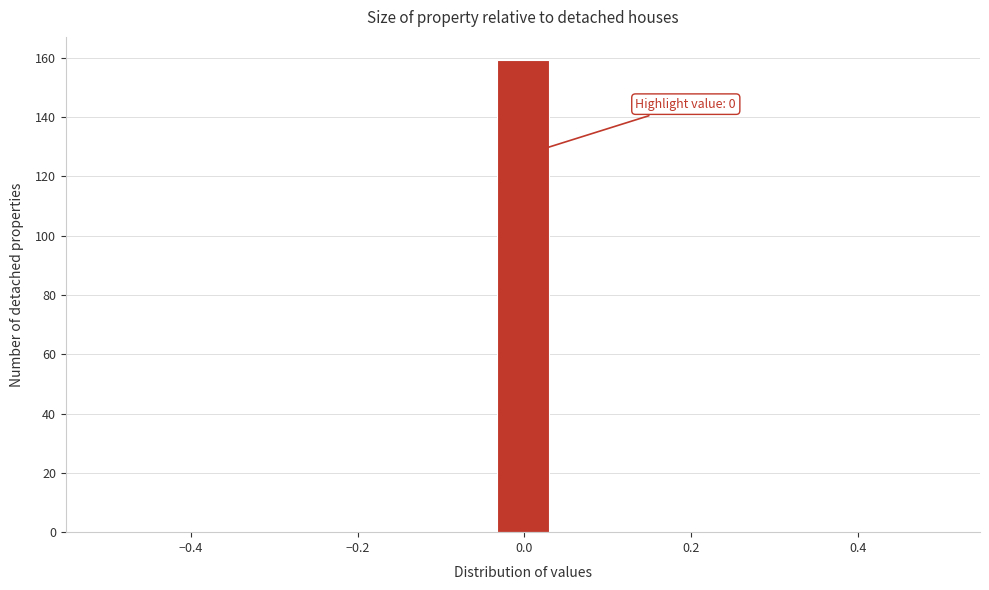

Around what value on the x-axis is the tallest bar? Give the approximate position of its centre, as read against the axis.

0.00